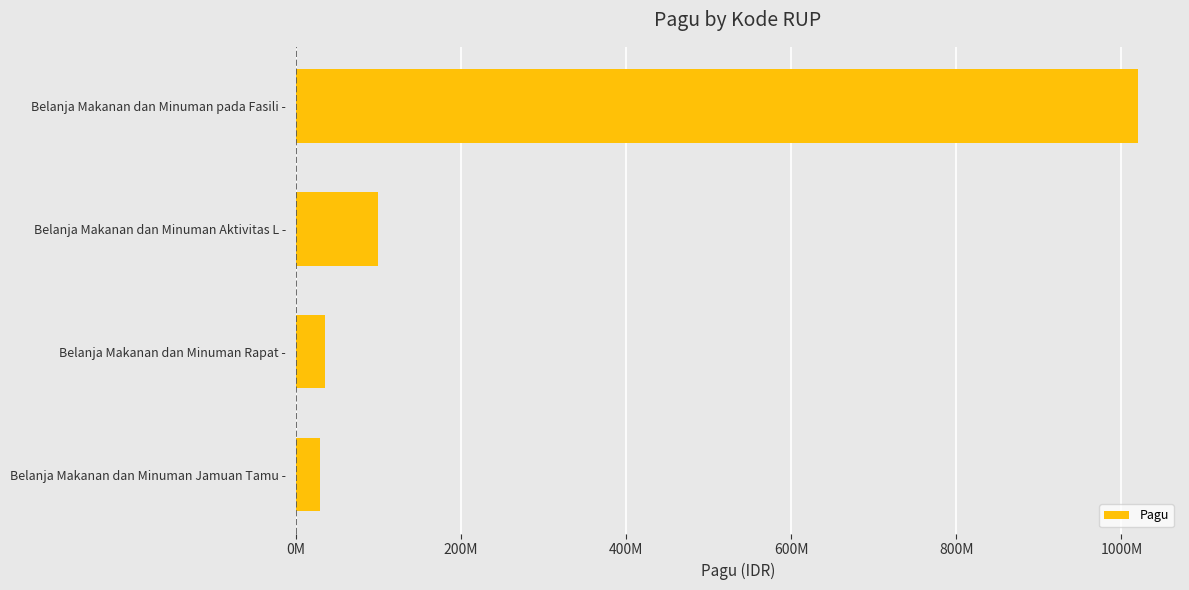

How many values are below 100000000?

2